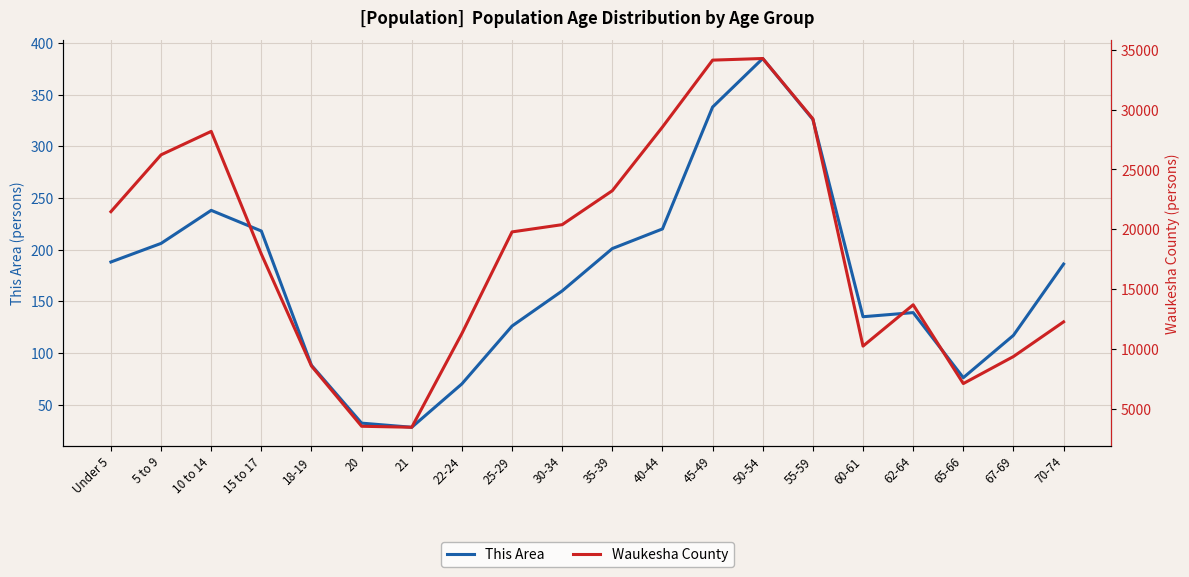

List the series in order of their peak value, highest first.

Waukesha County, This Area